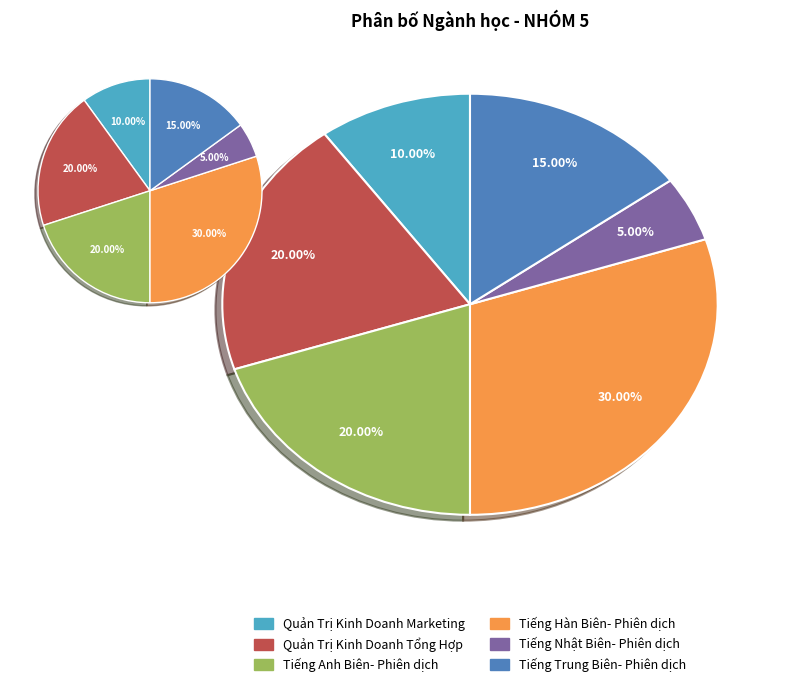

Count the number of slices in the pie.

6